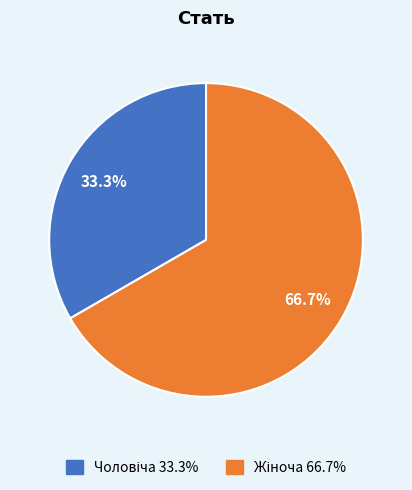

Does any single category account for the majority?

Yes